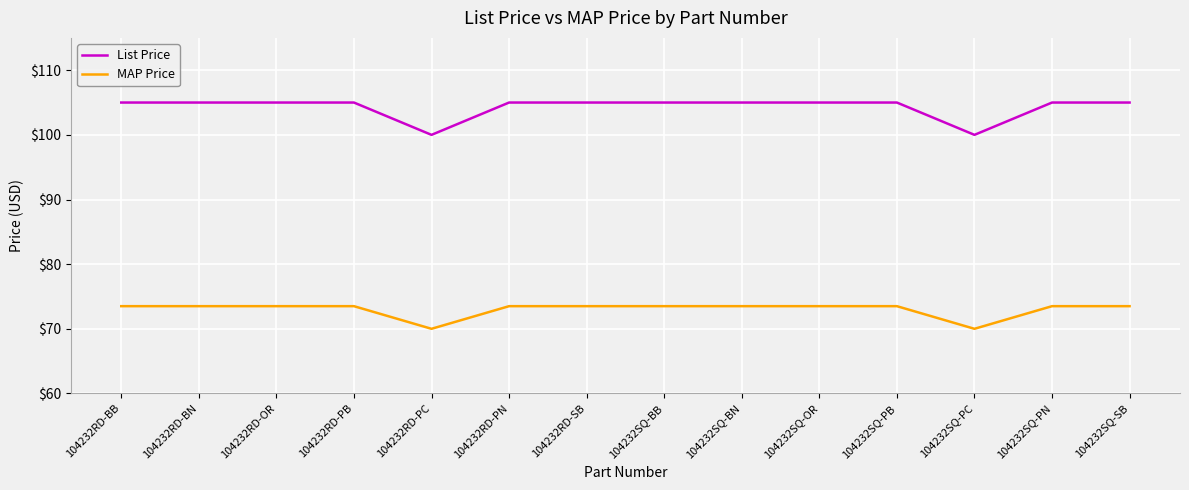

True or false: List Price and MAP Price intersect in this chart.

False